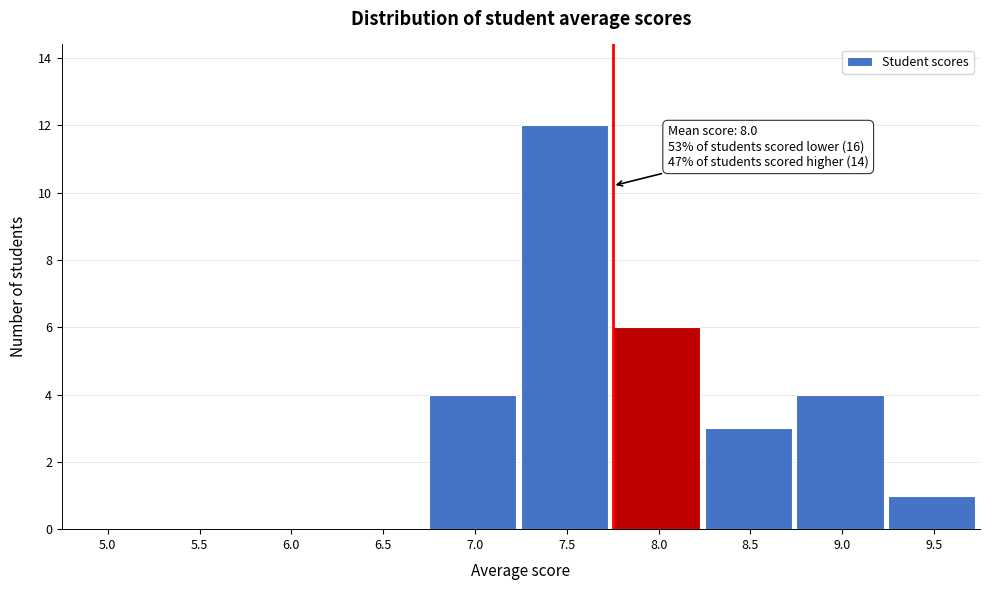

Reading left to right, transcribe all the data shown in this chart.

5.0=0	5.5=0	6.0=0	6.5=0	7.0=4	7.5=12	8.0=6	8.5=3	9.0=4	9.5=1